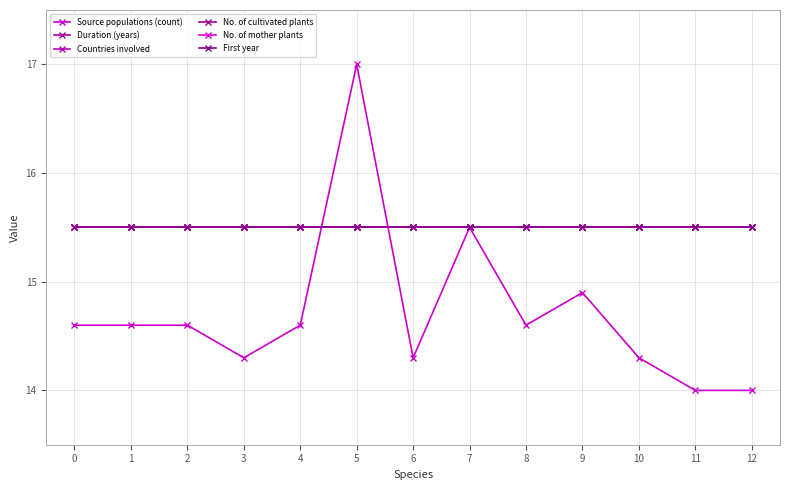

Is this an area chart (filled region under the line)?

No